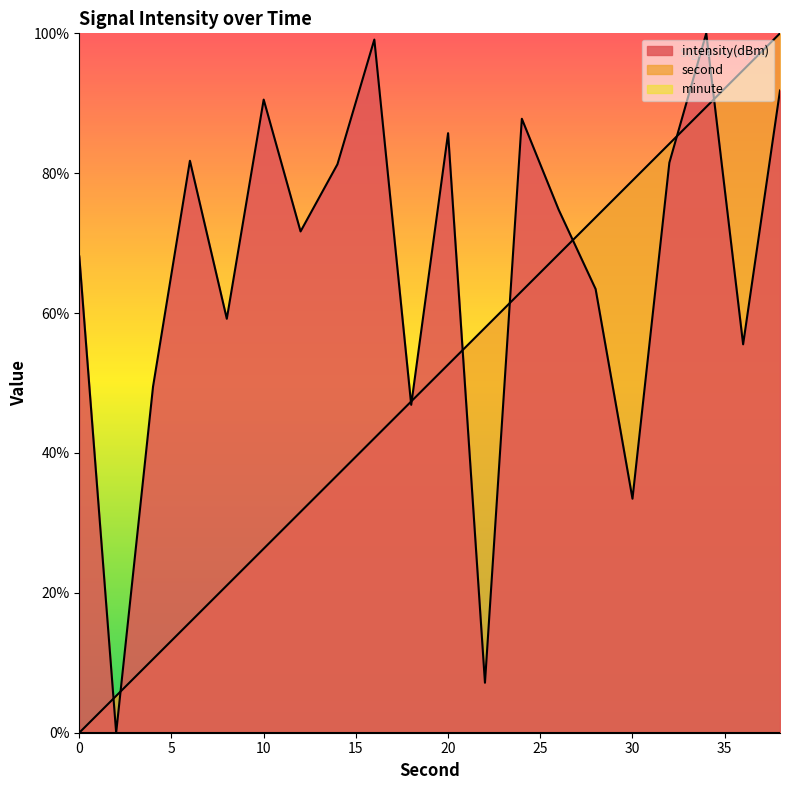

Does the chart have visible grid lines?

No